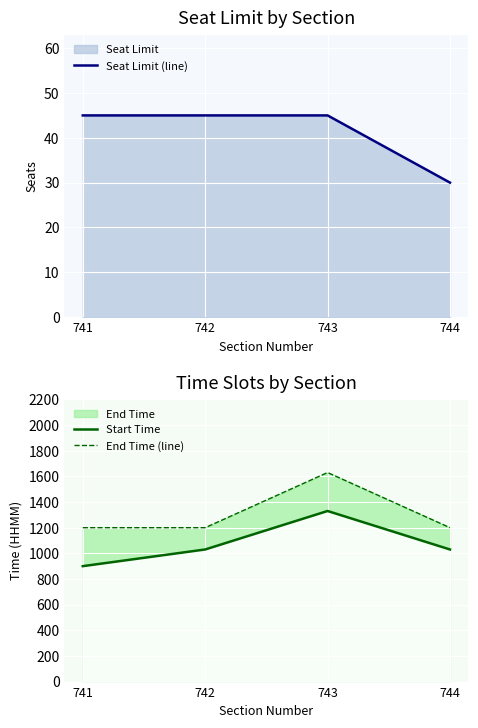

Reading left to right, extract all data points from this chart.

Seat Limit (line): 741=45	742=45	743=45	744=30
Start Time: 741=900	742=1030	743=1330	744=1030
End Time (line): 741=1200	742=1200	743=1630	744=1200